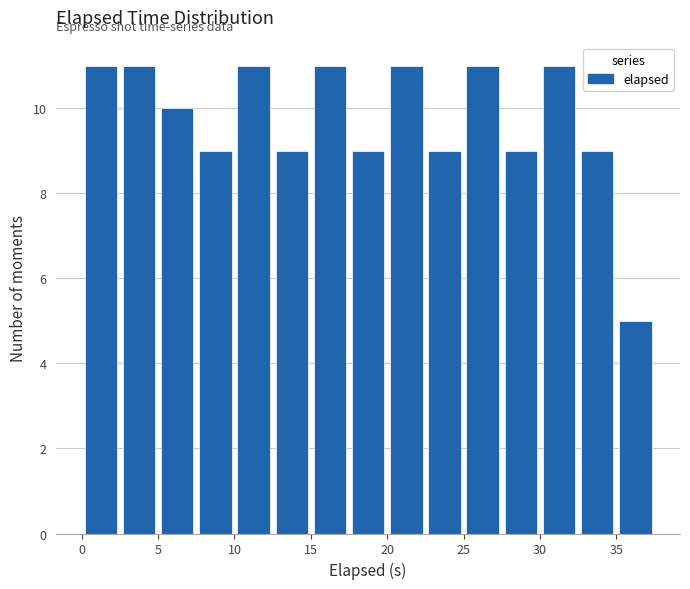

How tall is the bar that spans 22.5 to 25.0 on the x-axis? The values are not printed on the chart, so give them approximately, as read against the axis.

9